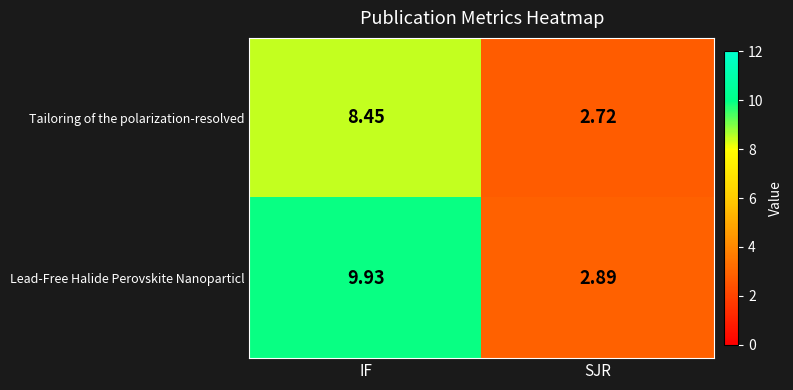

Which series has the largest total across all categories?

Lead-Free Halide Perovskite Nanoparticl